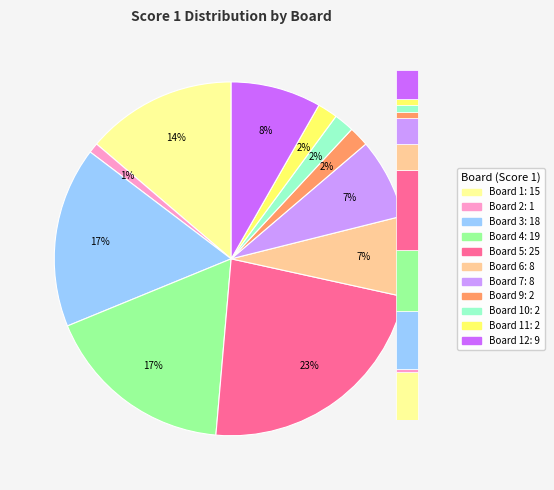

Count the number of slices in the pie.

12